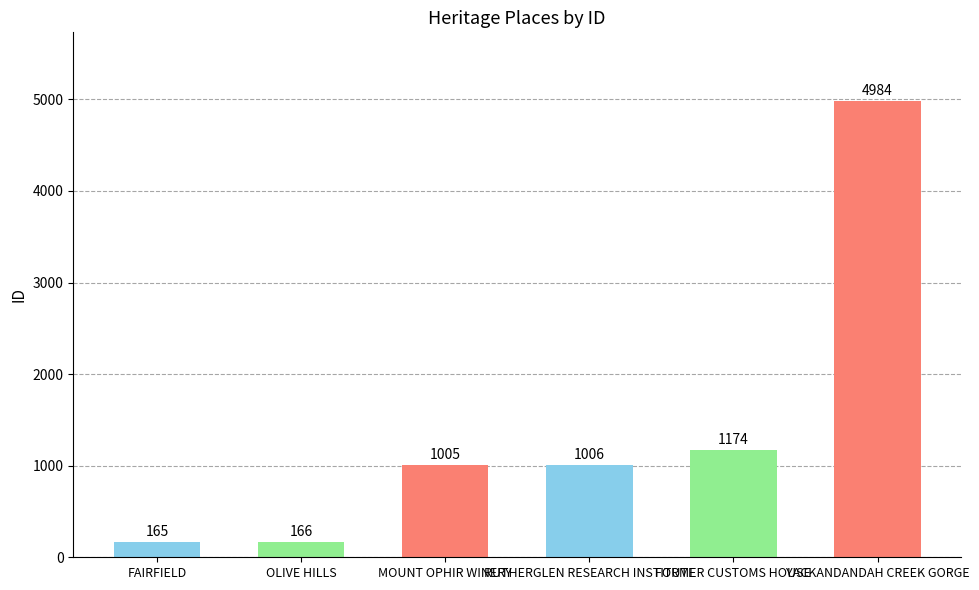

What is the sum of the values at RUTHERGLEN RESEARCH INSTITUTE and MOUNT OPHIR WINERY?

2011